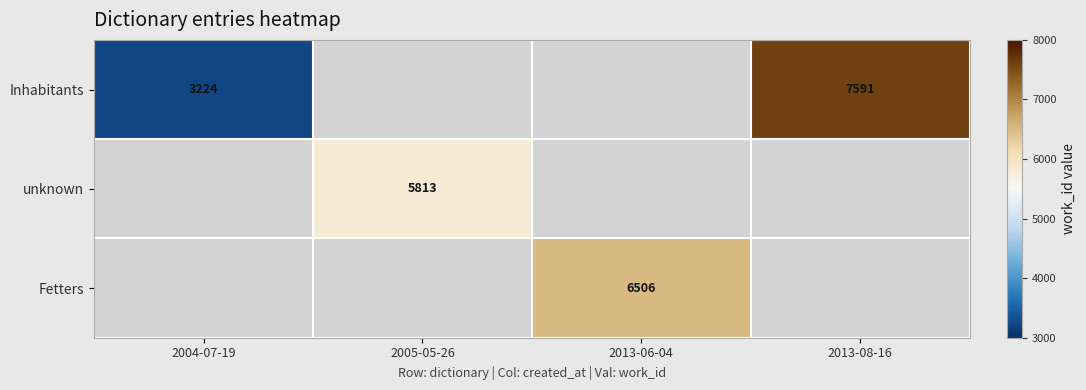

Is it true that Fetters equals 6506 at 2013-06-04?

True